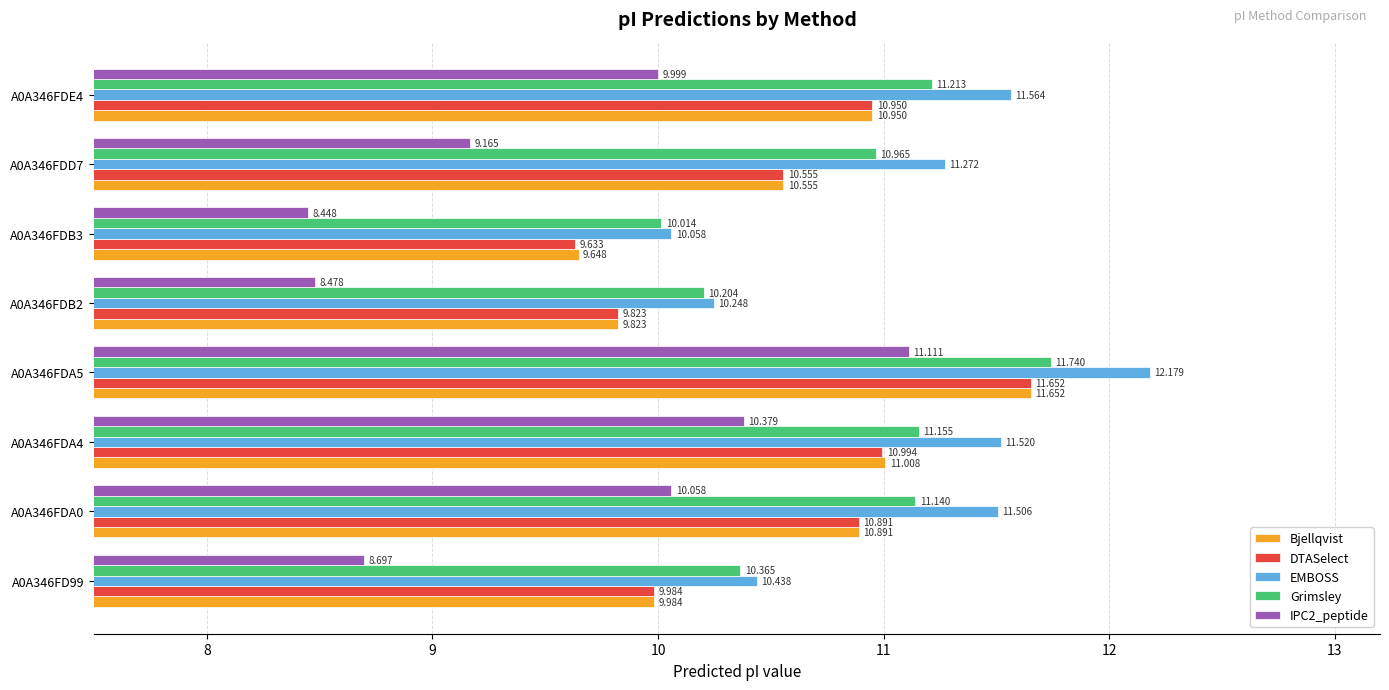

Which series has the largest total across all categories?

EMBOSS